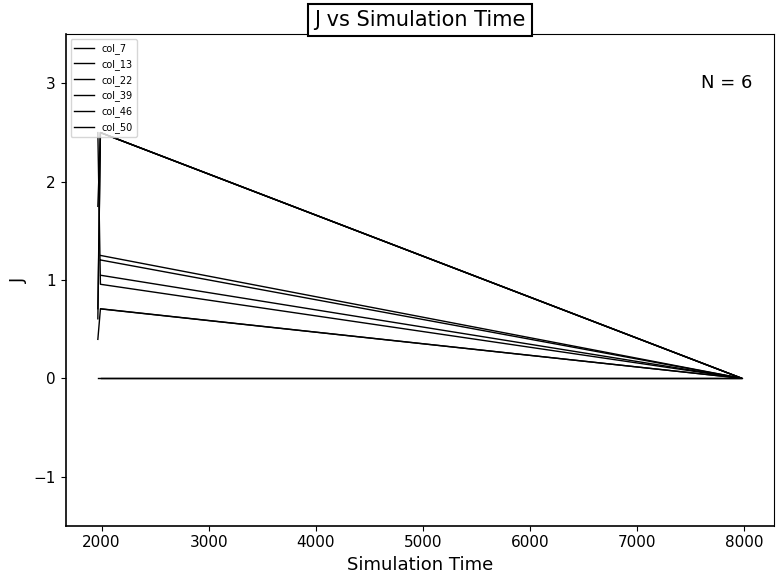

What is the sum of the col_22 values at 3000 and 2000?

1.0